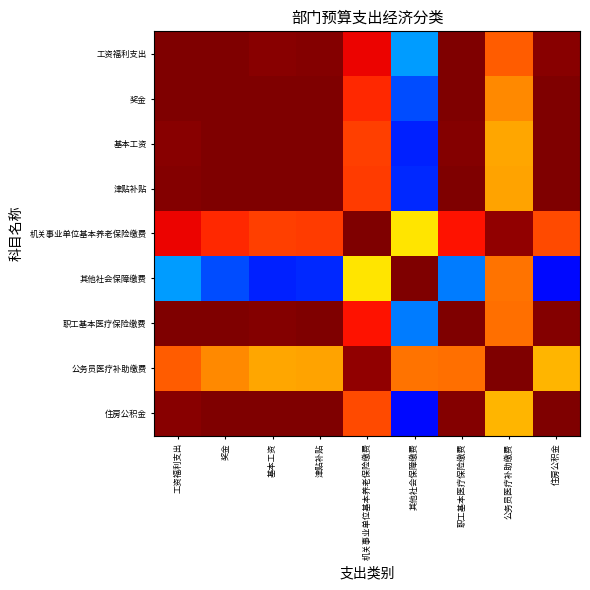

What is the difference between the highest and lowest values at 机关事业单位基本养老保险缴费?

0.3